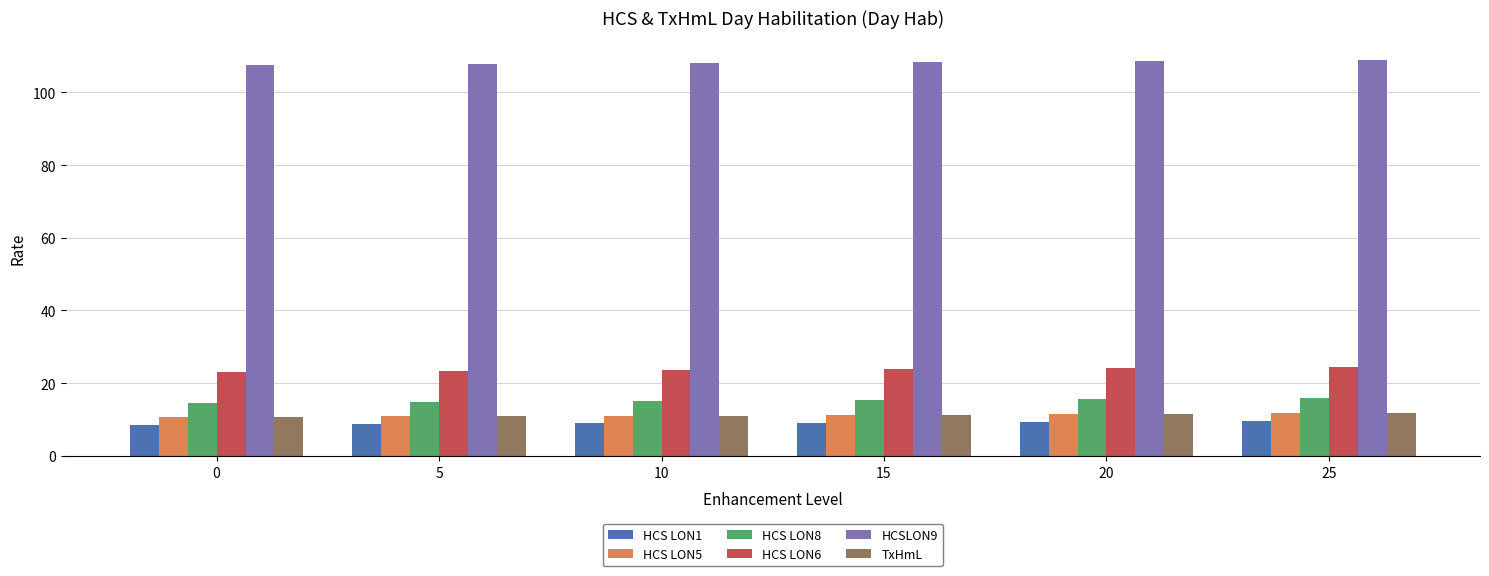

What is the spread (max minus min) of values at 10?

99.2